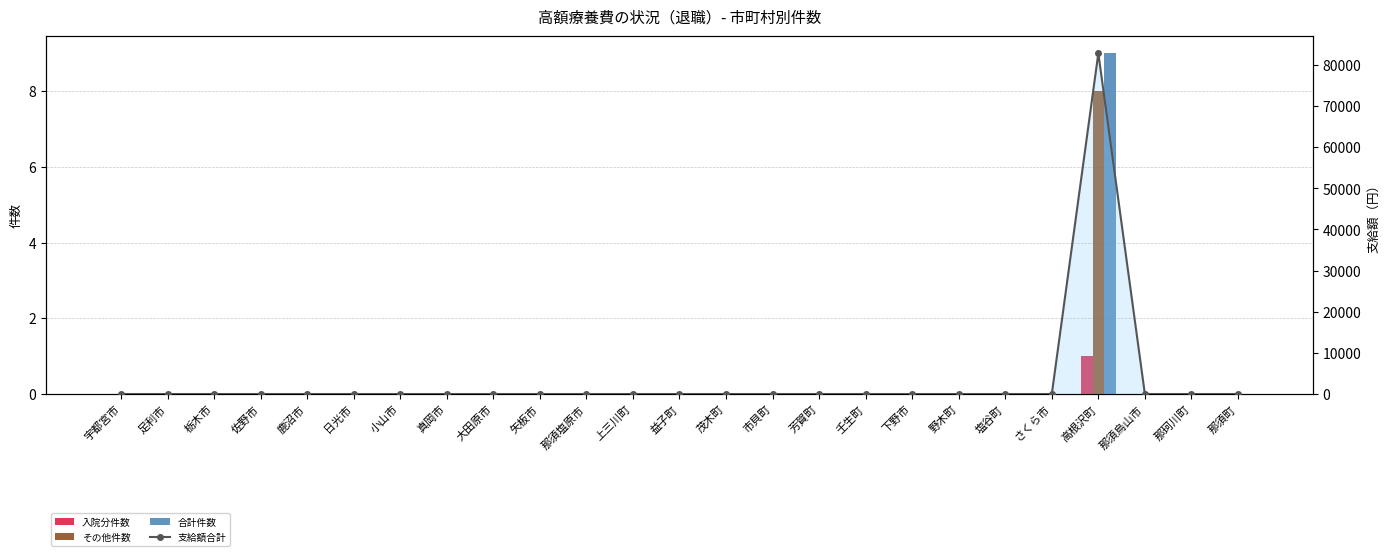

Reading left to right, extract all data points from this chart.

入院分件数: 0	0	0	0	0	0	0	0	0	0	0	0	0	0	0	0	0	0	0	0	0	1	0	0	0
その他件数: 0	0	0	0	0	0	0	0	0	0	0	0	0	0	0	0	0	0	0	0	0	8	0	0	0
合計件数: 0	0	0	0	0	0	0	0	0	0	0	0	0	0	0	0	0	0	0	0	0	9	0	0	0
支給額合計: 0	0	0	0	0	0	0	0	0	0	0	0	0	0	0	0	0	0	0	0	0	82844	0	0	0